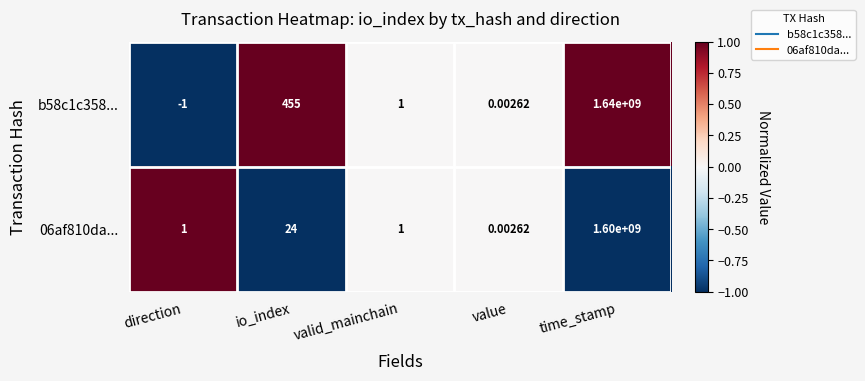

Rank the categories by b58c1c358... value from highest to lowest.

time_stamp, io_index, valid_mainchain, value, direction